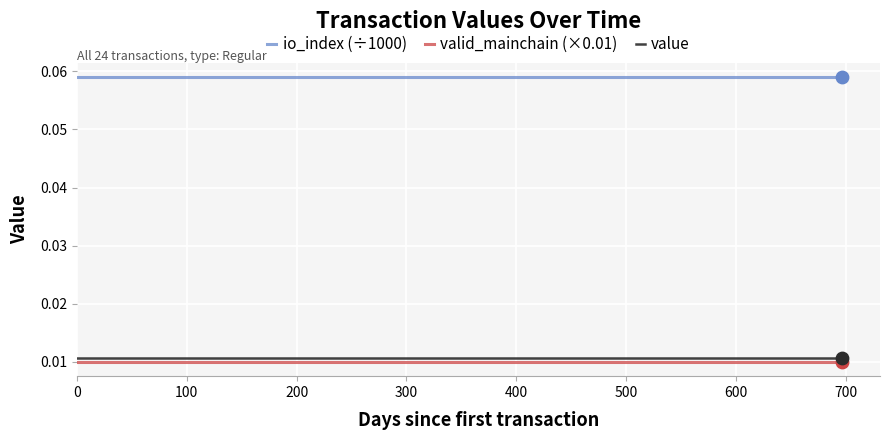

True or false: io_index (÷1000) and value cross at least once.

False